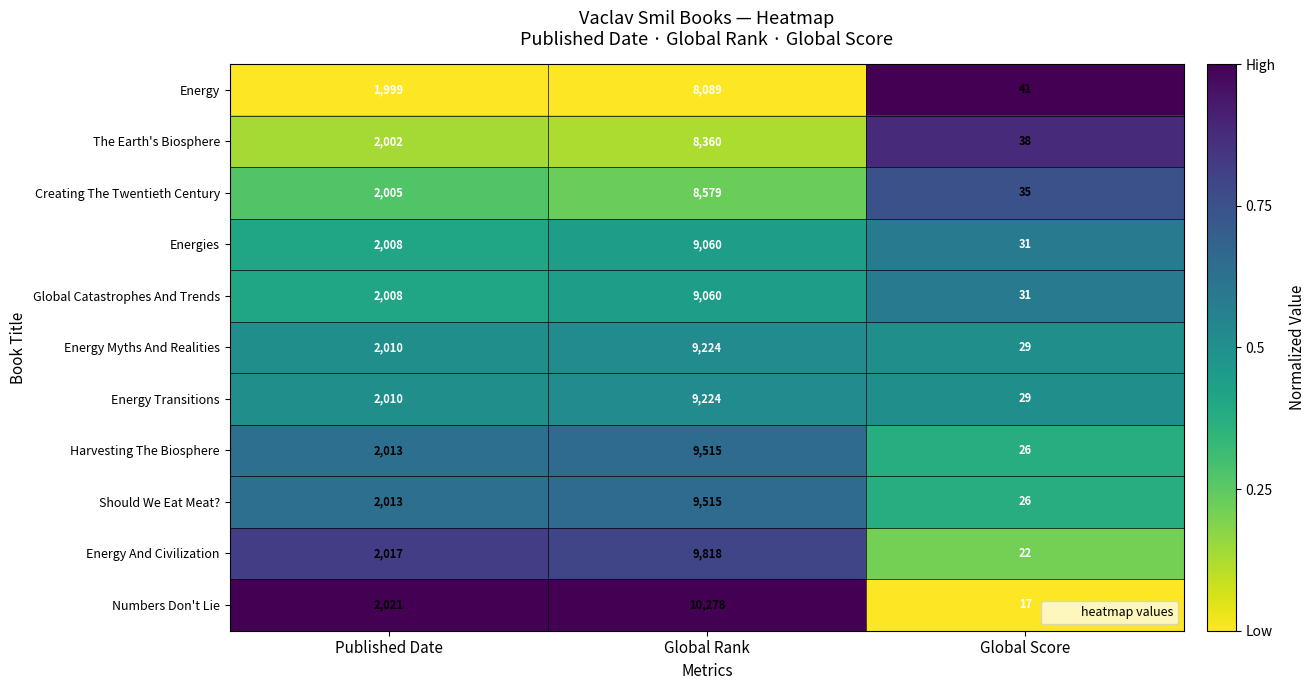

What is the approximate value of Creating The Twentieth Century at Published Date, to the nearest 100?

2000